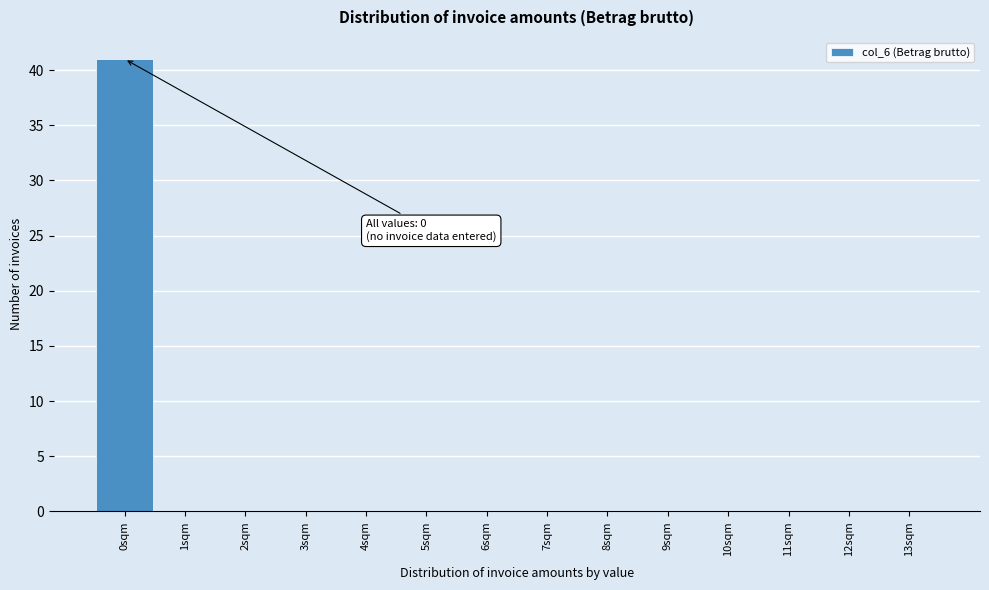

Which range on the x-axis has the tallest bar?

-0.5 to 0.5